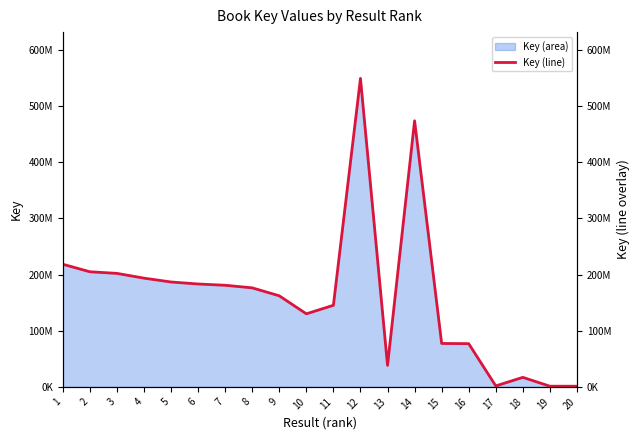

Does the chart have visible grid lines?

No